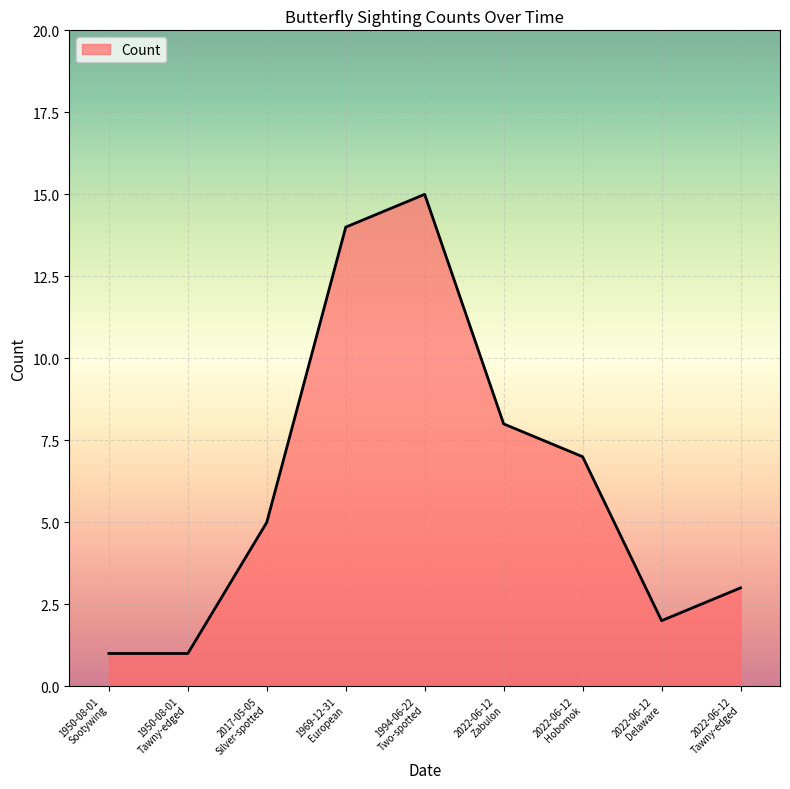

Reading left to right, what are all the values shown in this chart?

1	1	5	14	15	8	7	2	3